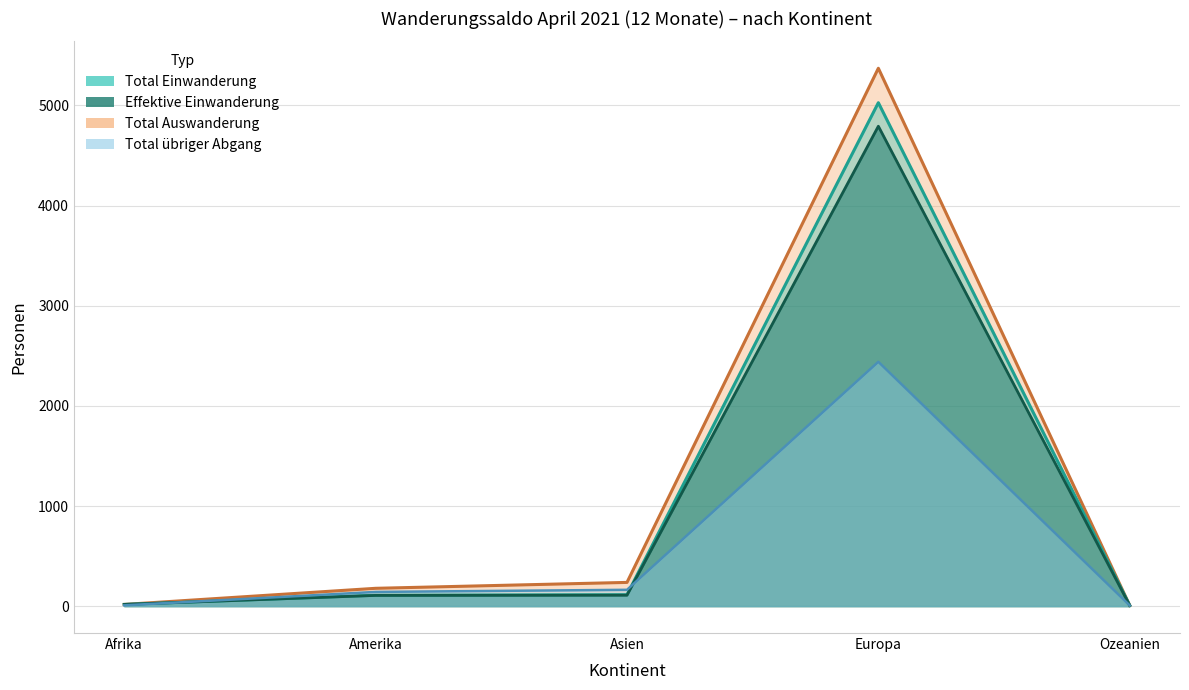

What is the difference between the maximum and minimum values in the Total Auswanderung series?

5365